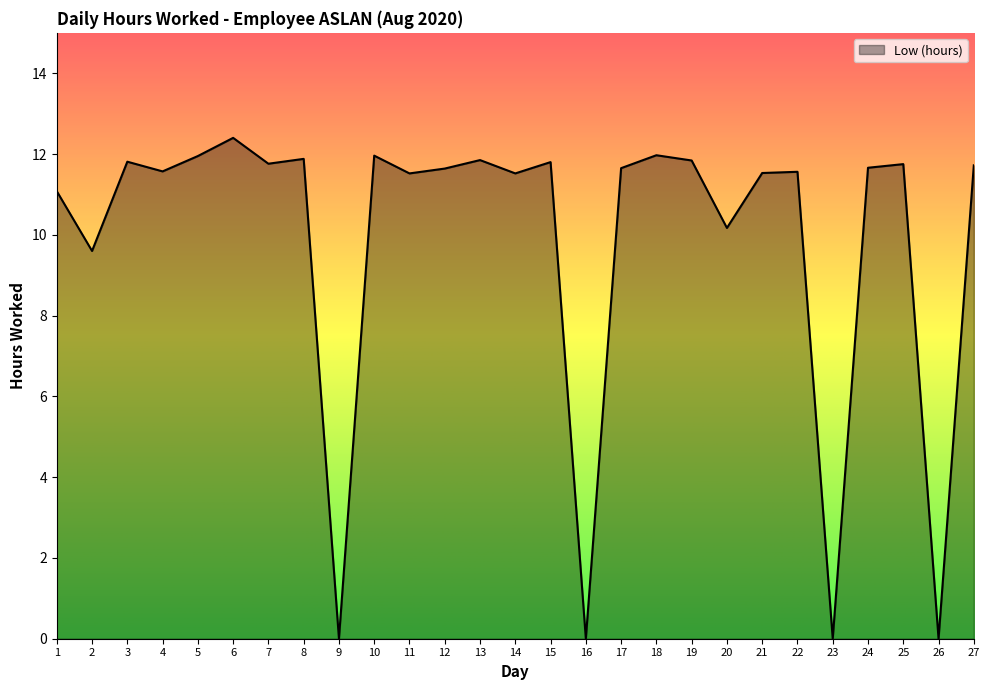

At which label is the value closest to 6?

2